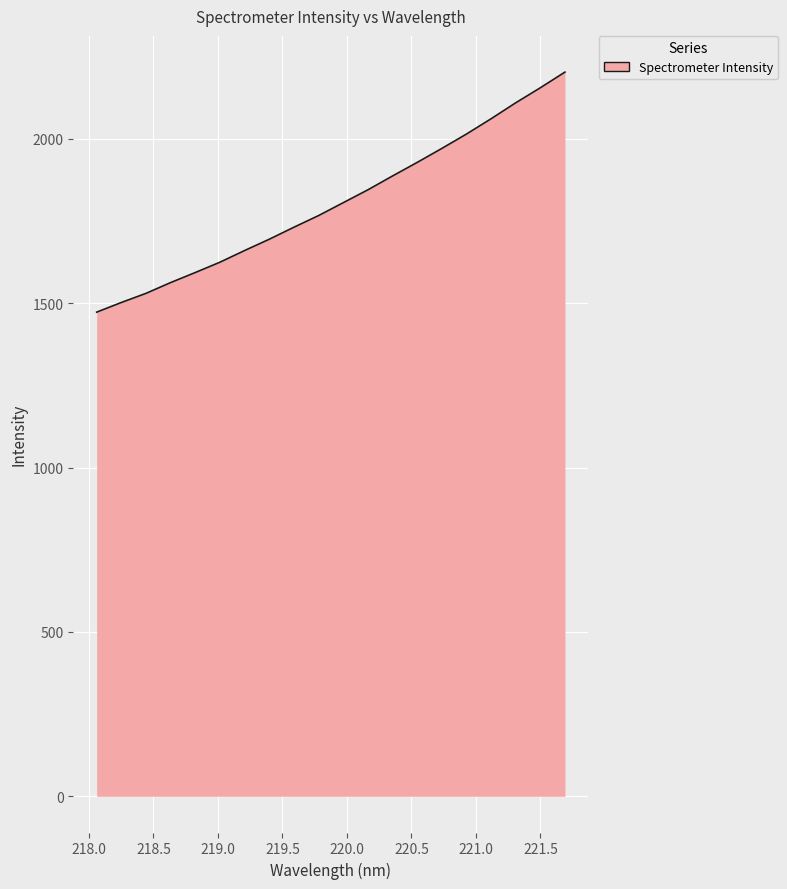

What is the sum of all values?

36115.1